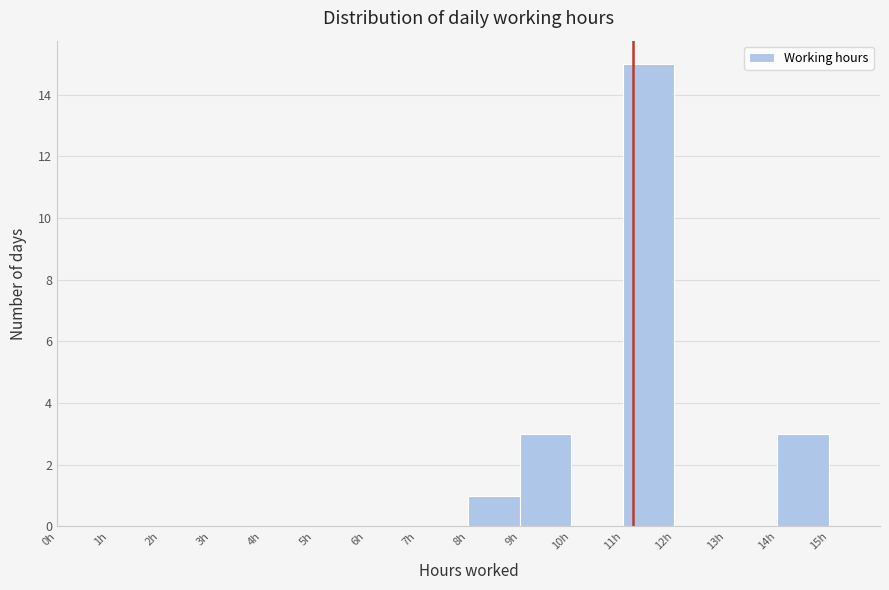

Reading left to right, transcribe this chart: for each bar, give the range it covers on the x-axis and its height. The values are not printed on the chart, so give them approximately, as read against the axis.

0 to 1: 0
1 to 2: 0
2 to 3: 0
3 to 4: 0
4 to 5: 0
5 to 6: 0
6 to 7: 0
7 to 8: 0
8 to 9: 1
9 to 10: 3
10 to 11: 0
11 to 12: 15
12 to 13: 0
13 to 14: 0
14 to 15: 3